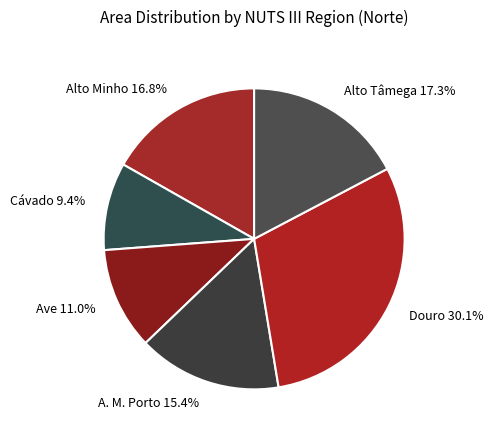

Count the number of slices in the pie.

6